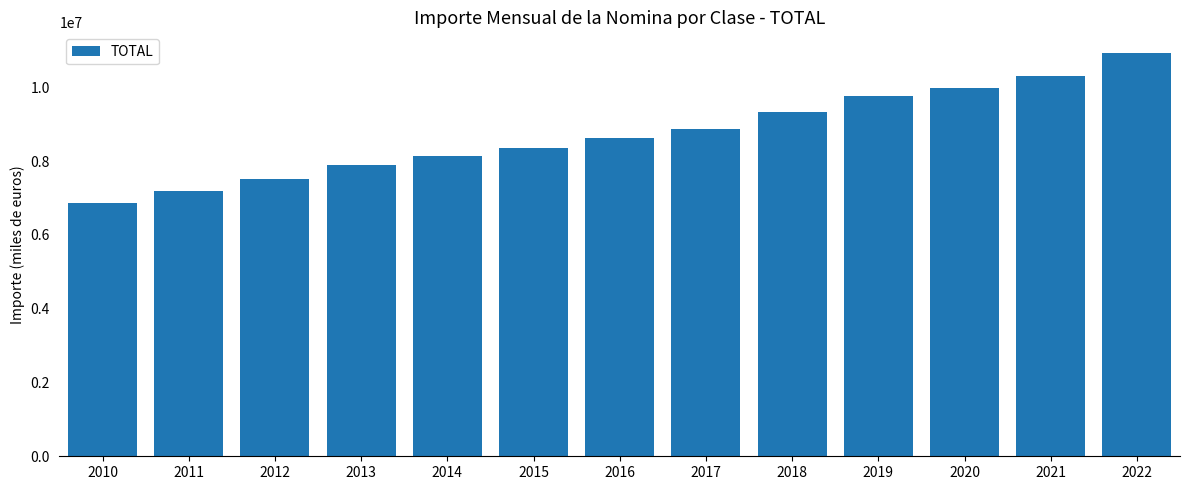

Is it true that the value at 2011 is 3040823.2?

False